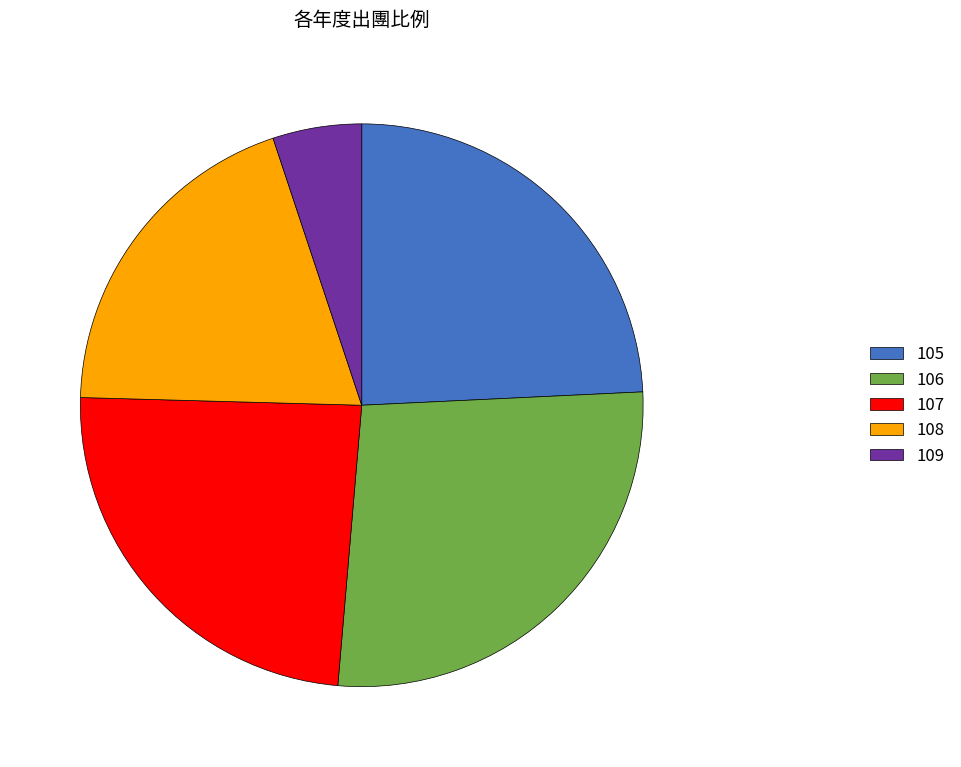

Which category has the smallest portion of the pie?

109